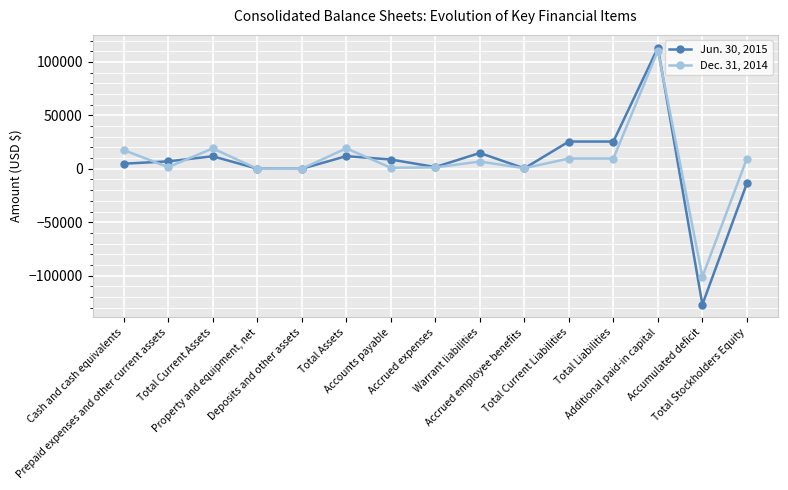

What is the highest value of the Dec. 31, 2014 series?

110526